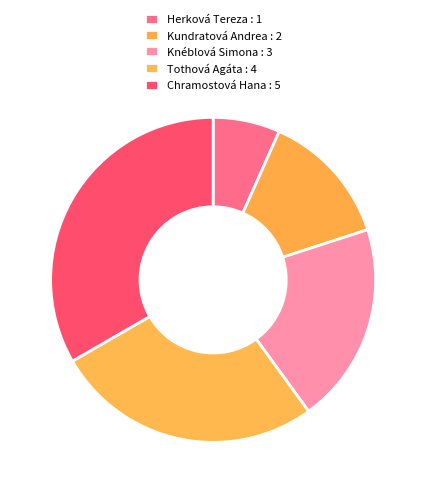

To the nearest percent, what percentage of the pie is Kundratová Andrea?

13%